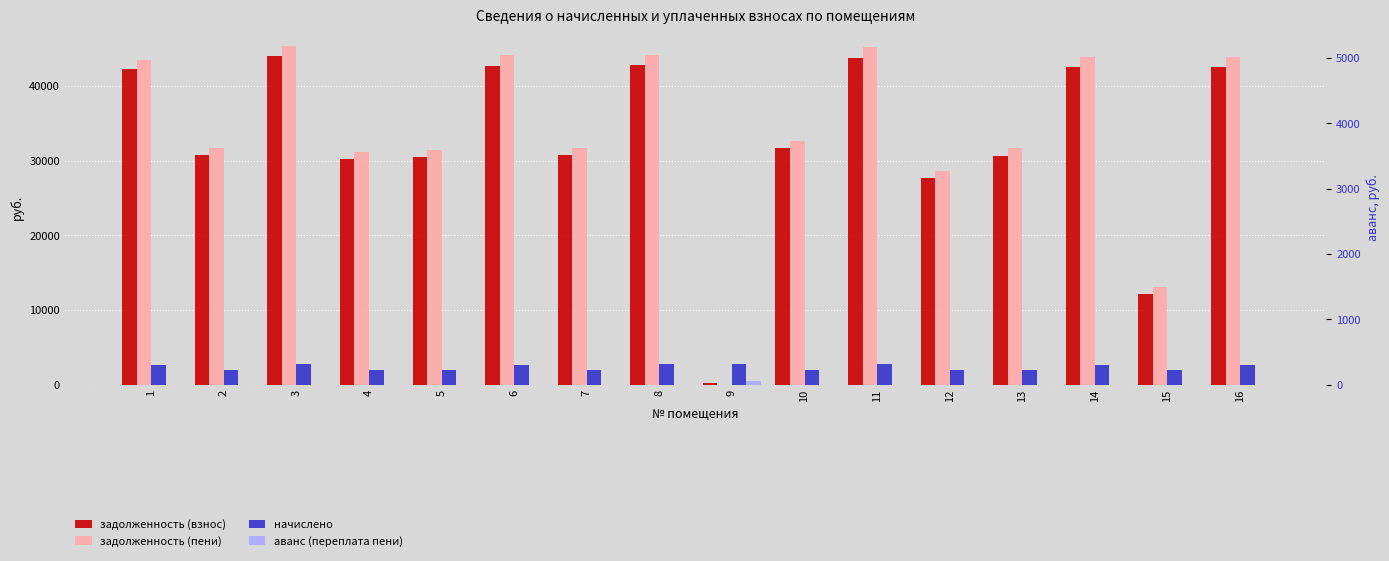

The value of аванс (переплата пени) at 5 is 0.0. True or false?

True